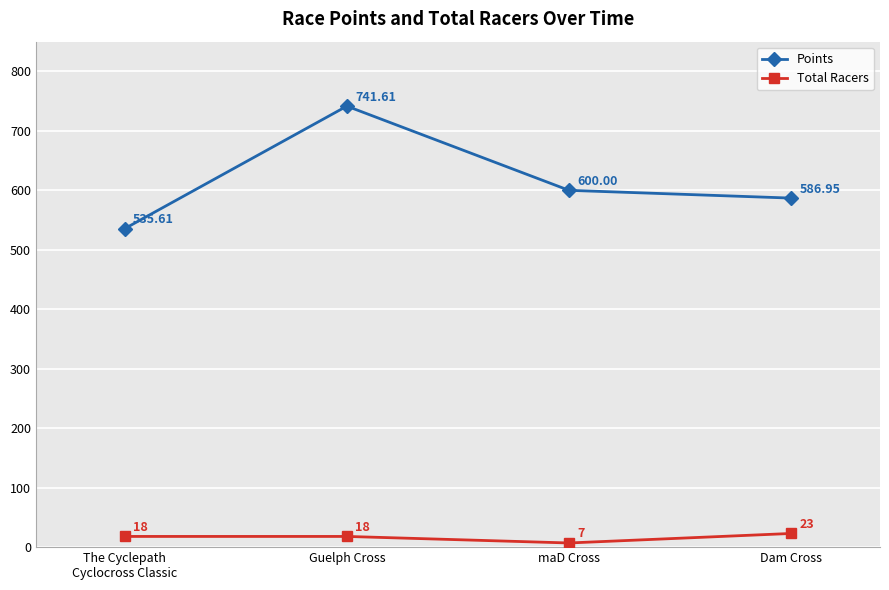

What is the spread (max minus min) of values at maD Cross?

593.0